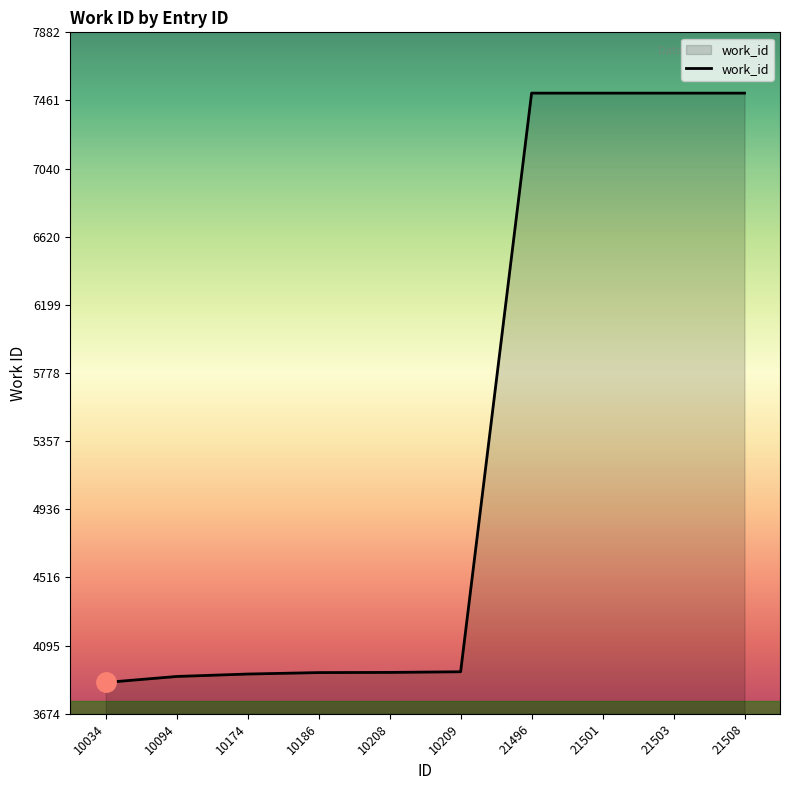

Approximately how many times larger is the value at 21503 compared to 10186?

1.9